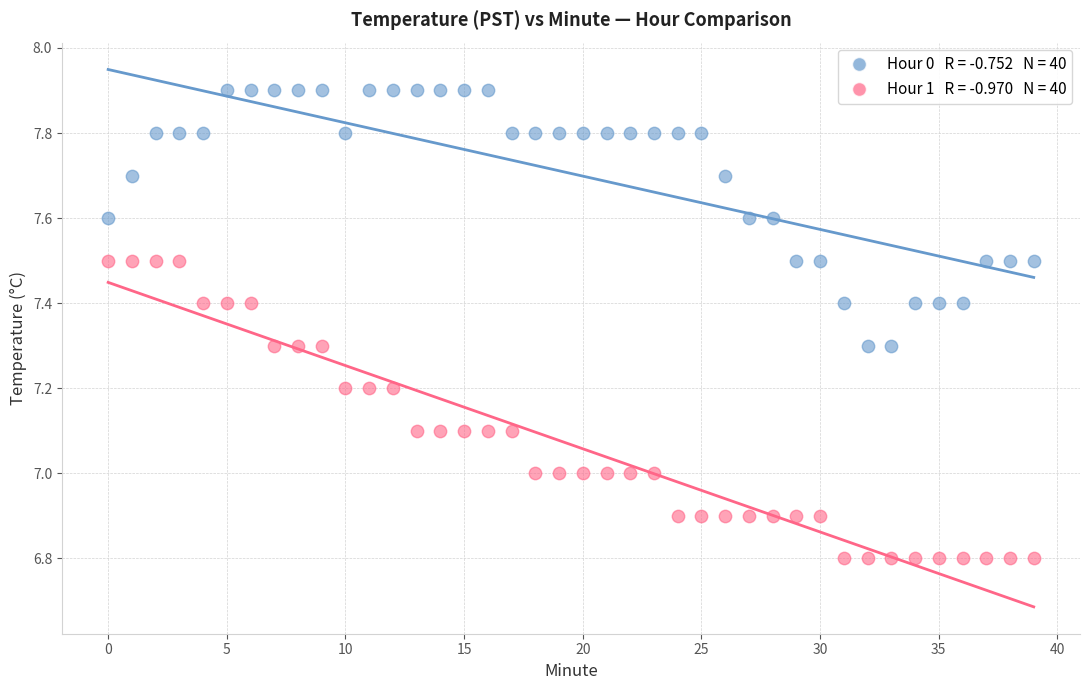

How many data points are displayed?

80